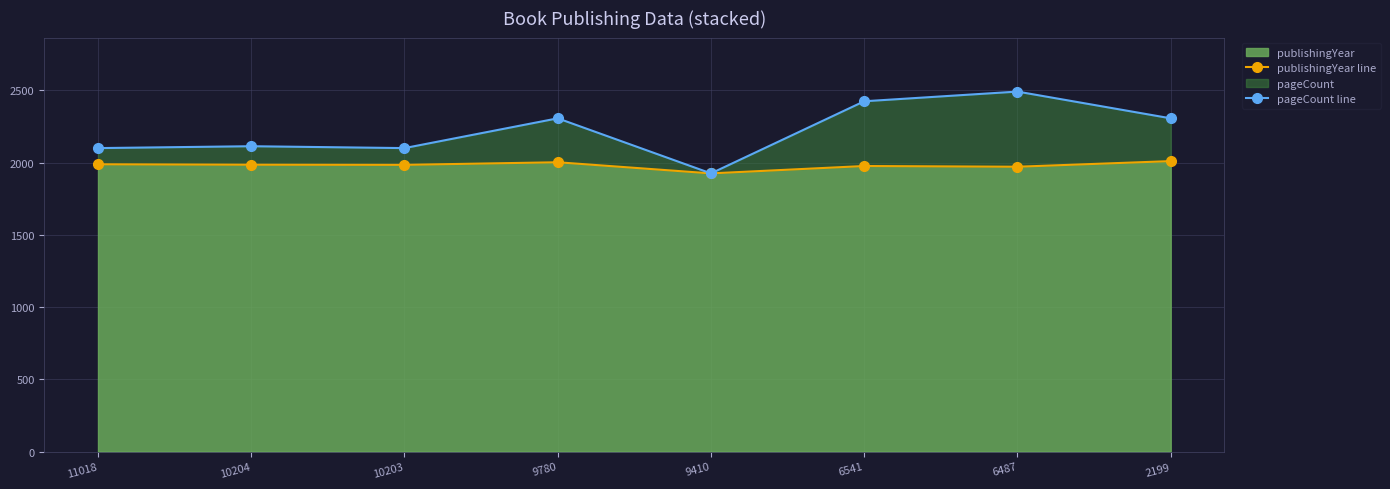

Which series has the largest total across all categories?

pageCount line